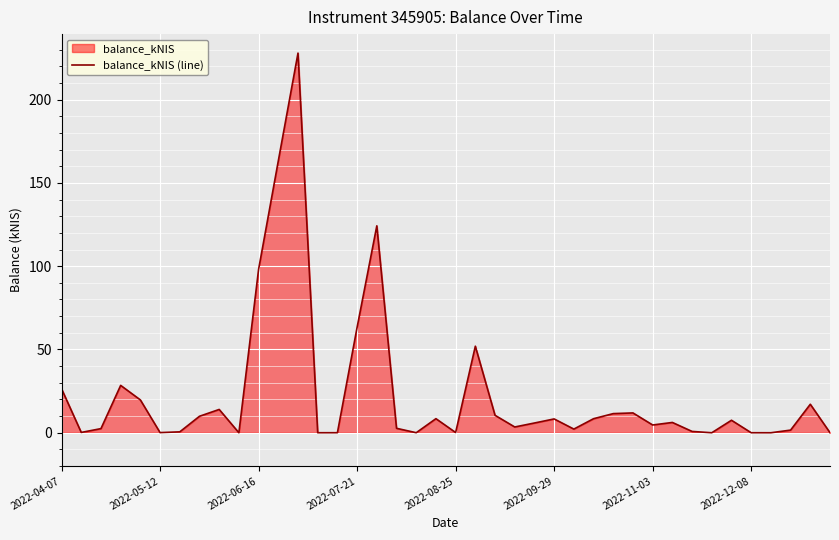

How many lines are shown in the chart?

1